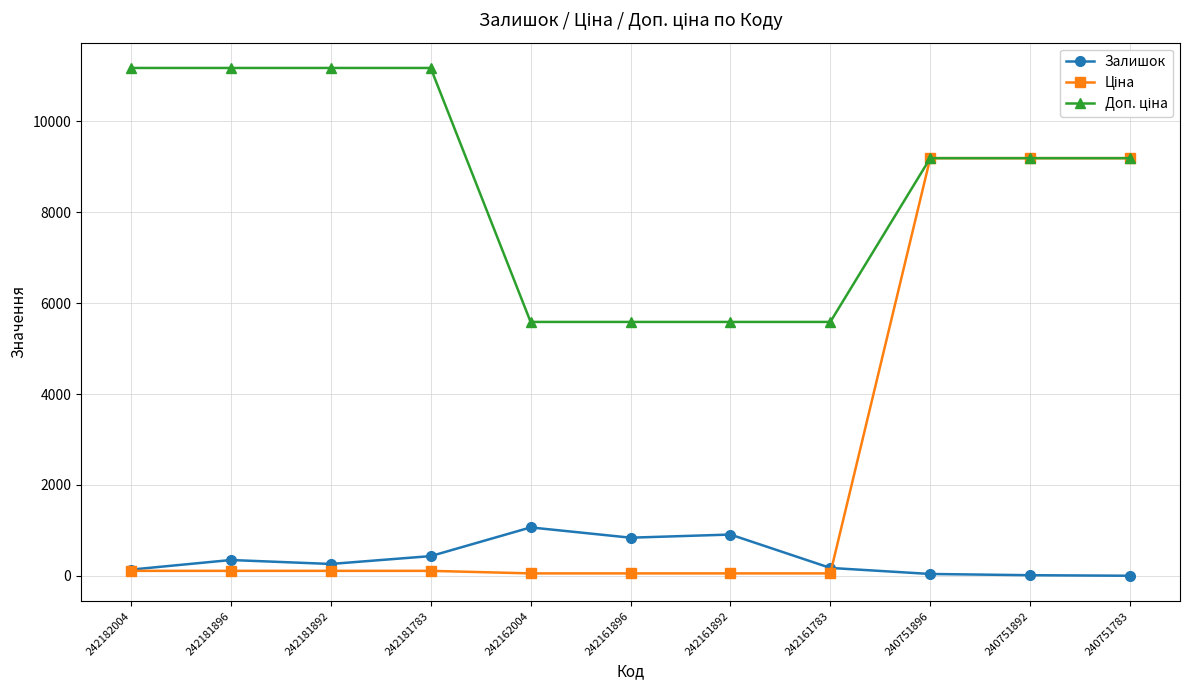

What is the greatest value displayed?

11169.0